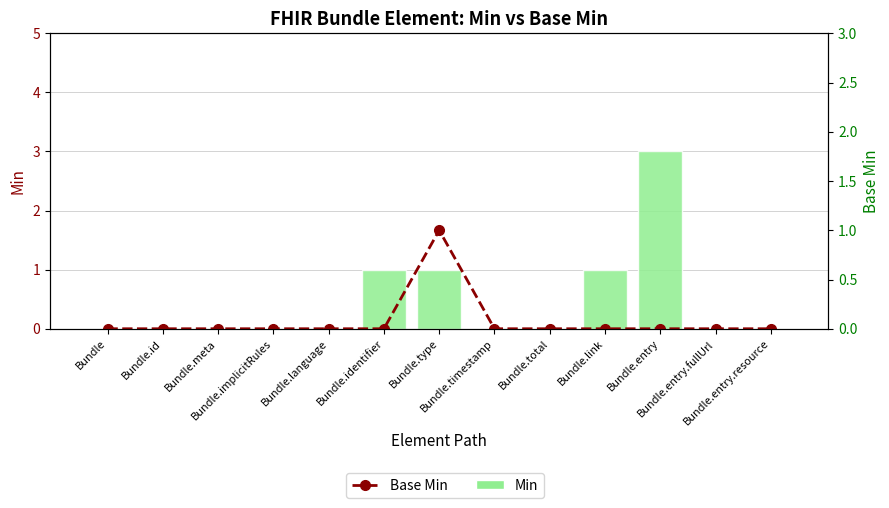

Count the Base Min values in the range 0 to 1.

13